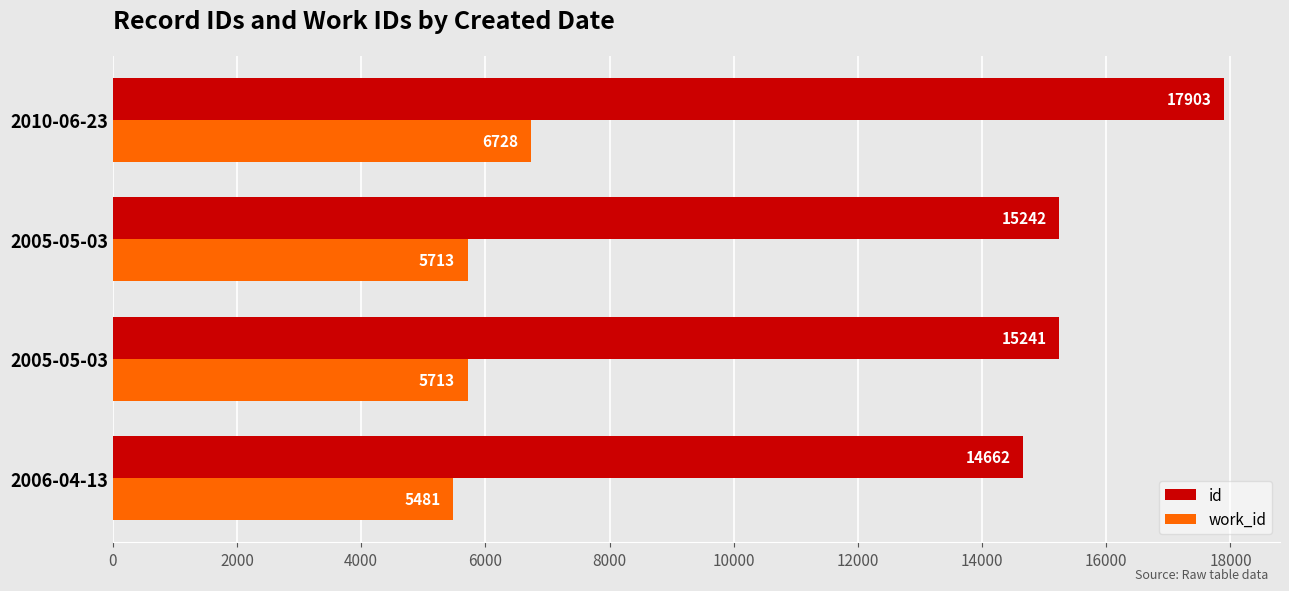

What are all the series names shown in the legend?

id, work_id